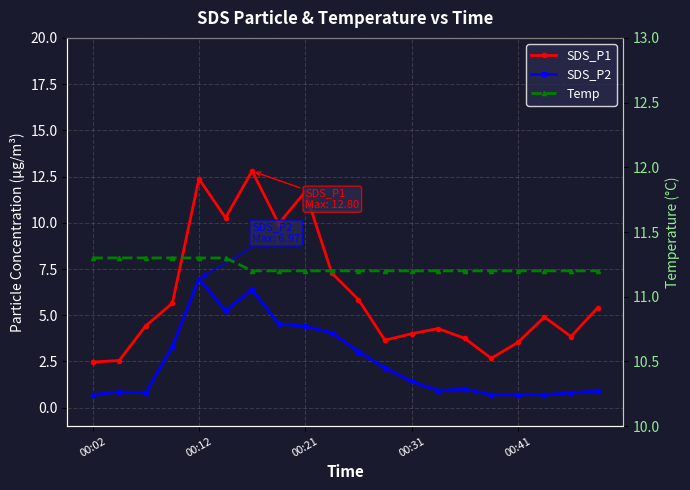

Rank the series by their maximum value, from highest to lowest.

SDS_P1, Temp, SDS_P2